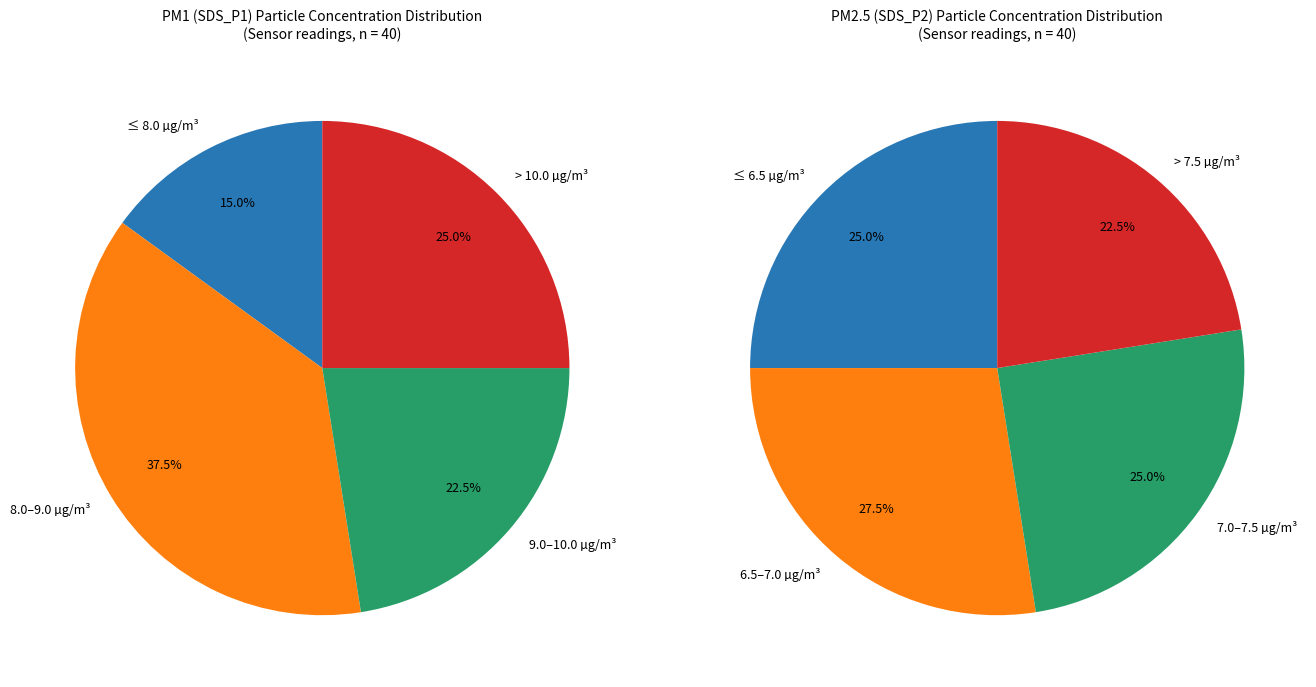

What is the spread (max minus min) of values at 37?

2.5